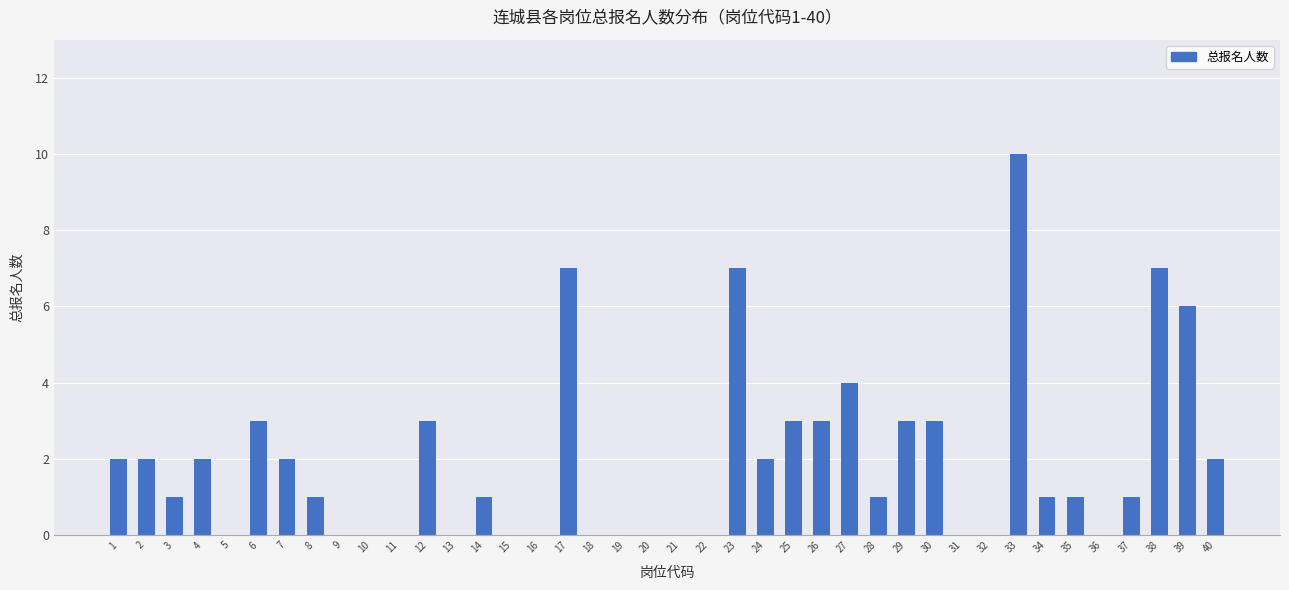

The chart shows a value of 1 at 6. True or false?

False